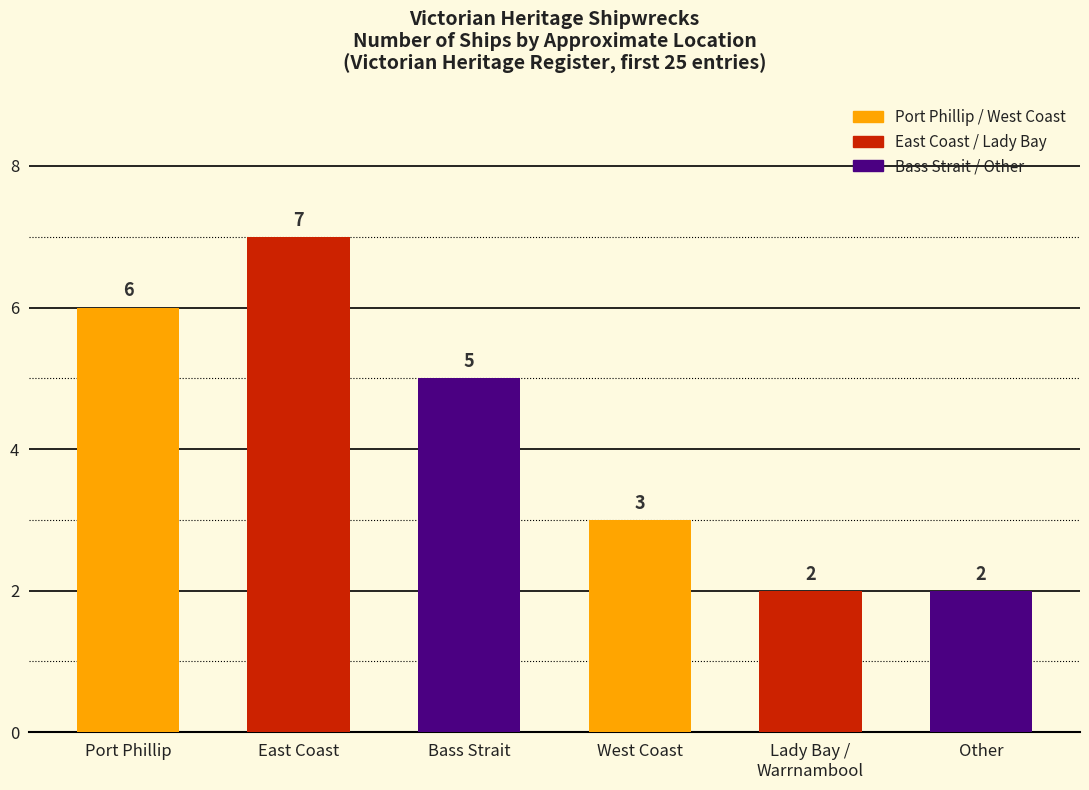

Count the values in the range 2 to 6.

5